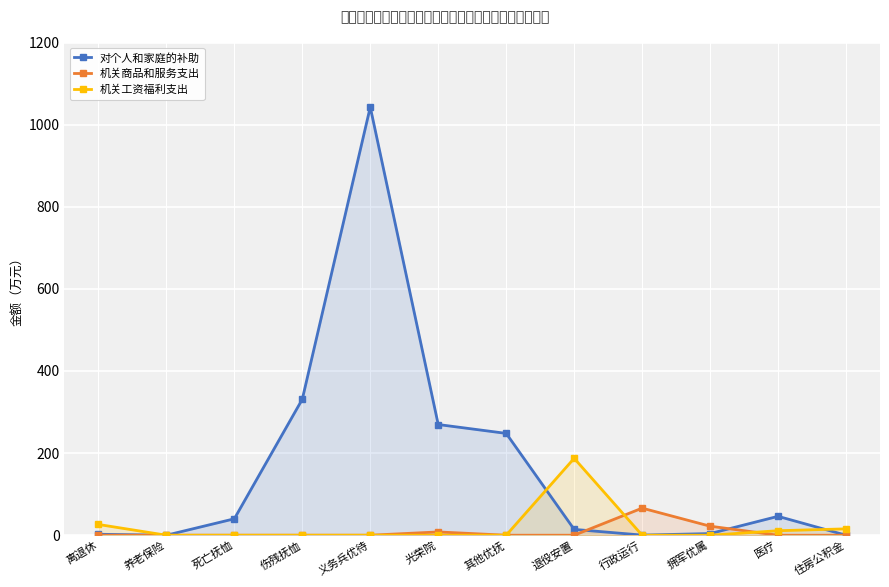

What position from the left is 住房公积金?

12